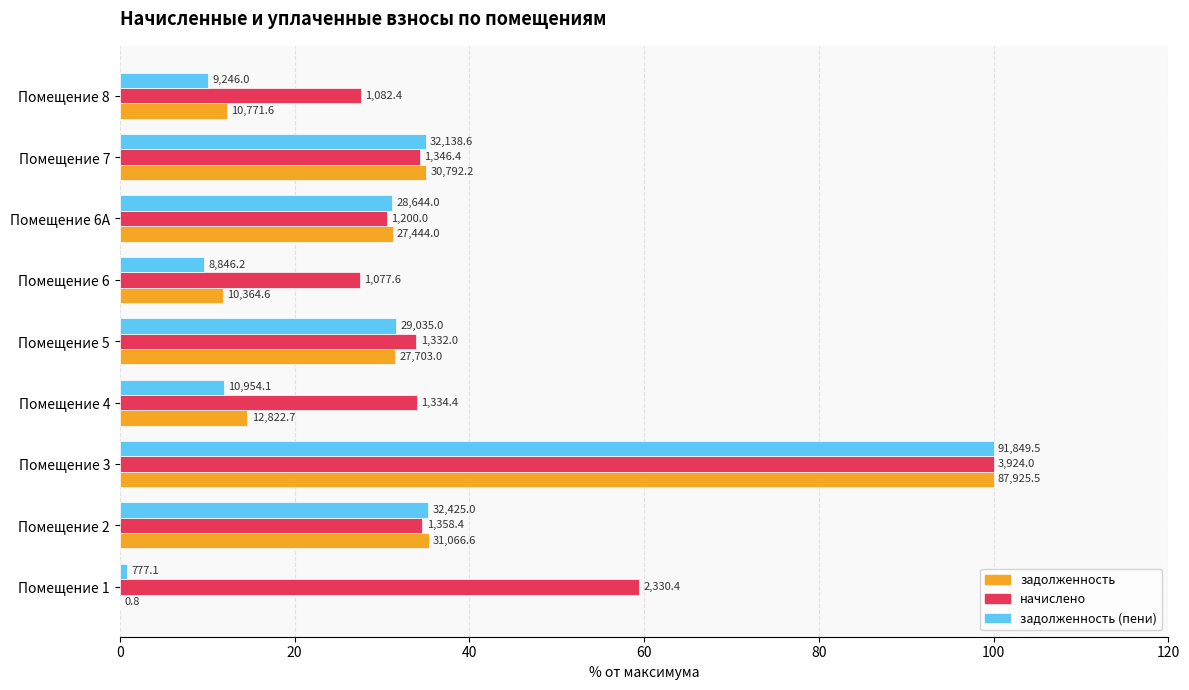

What are all the series names shown in the legend?

задолженность, начислено, задолженность (пени)